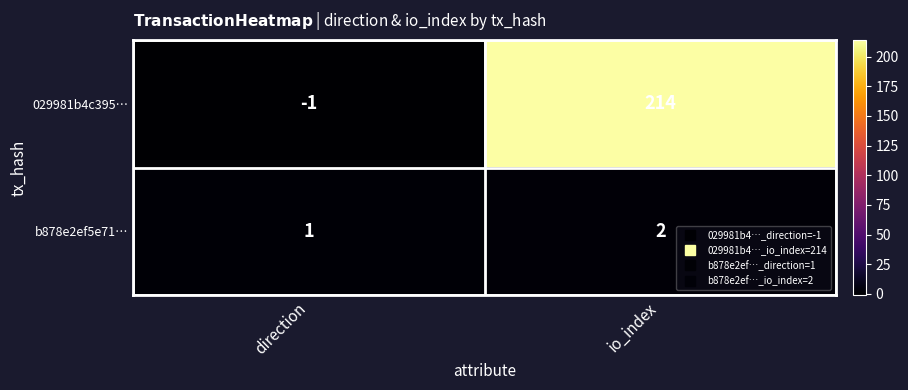

Reading right to left, what are all the values shown in this chart?

029981b4c395…: io_index=214	direction=-1
b878e2ef5e71…: io_index=2	direction=1